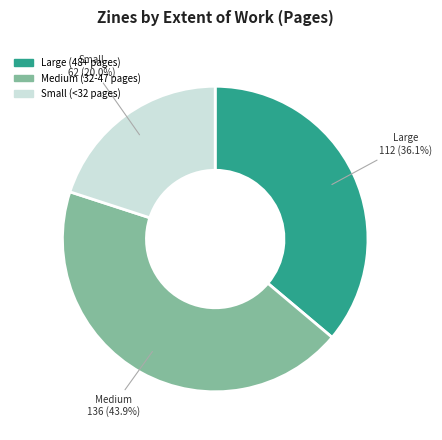

Is there any slice that represents more than half of the pie?

No